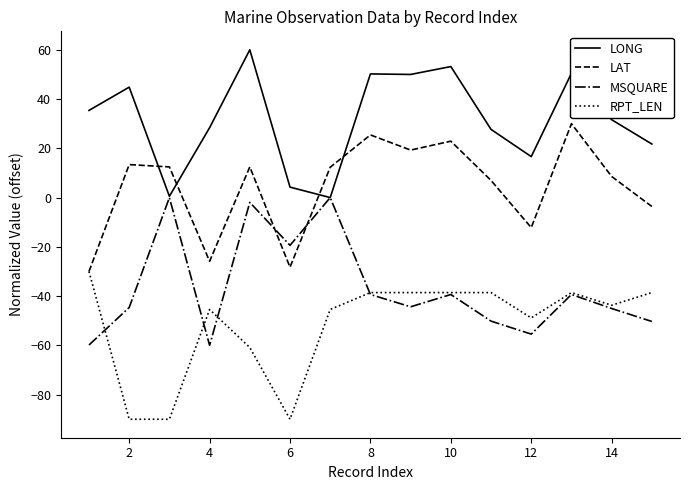

Which series has the largest total across all categories?

LONG